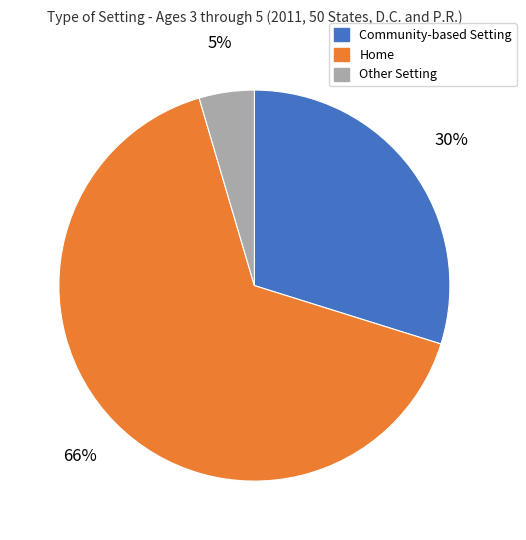

Combined, do Other Setting and Home account for over 50%?

Yes